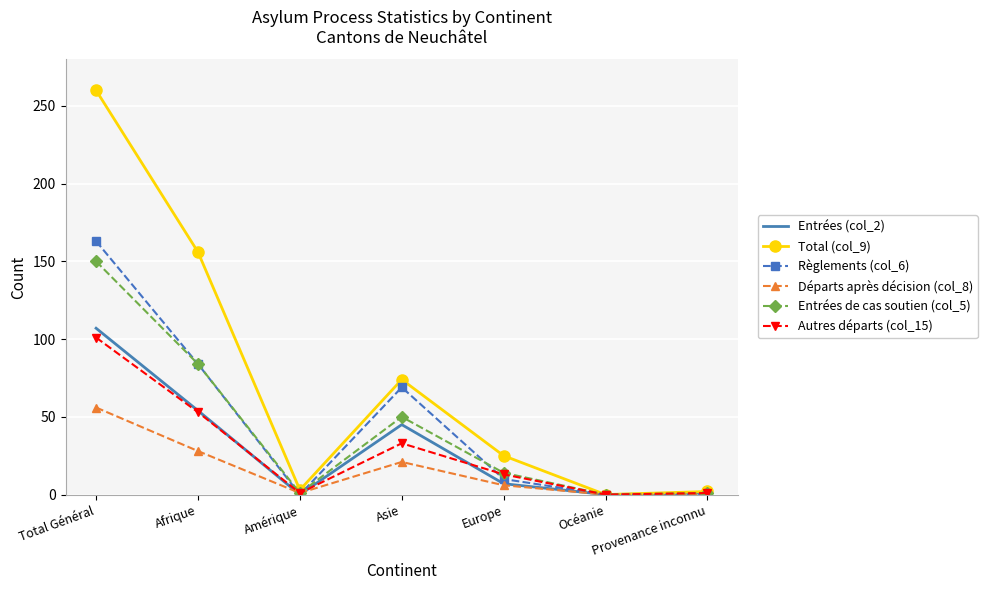

Which category has the highest value in the Autres départs (col_15) series?

Total Général